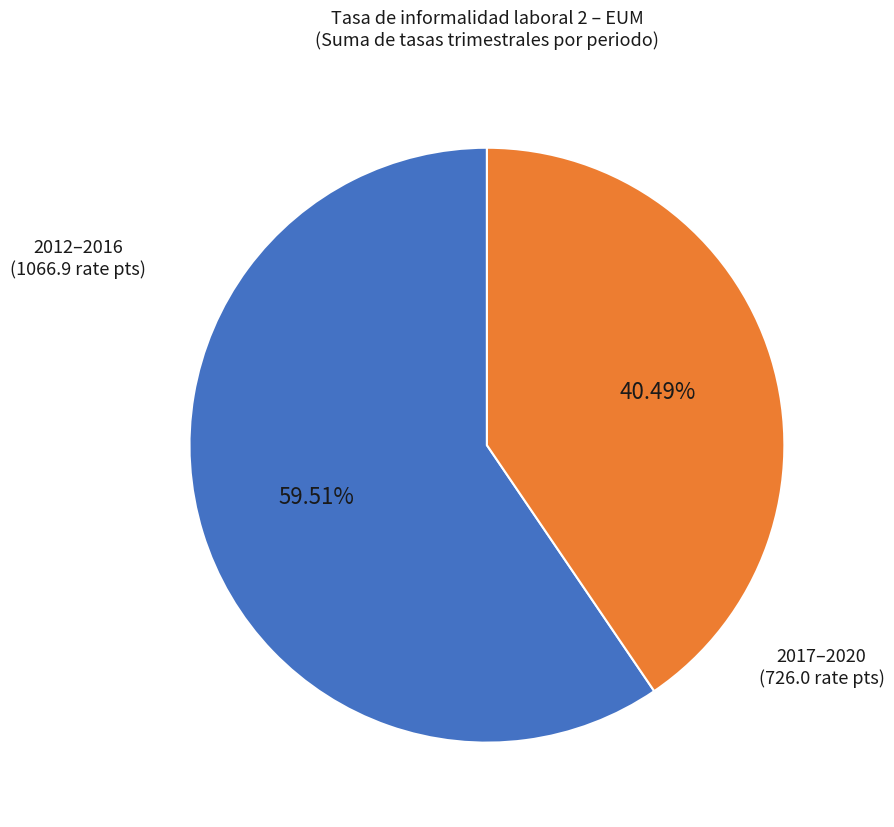

Does any single category account for the majority?

Yes